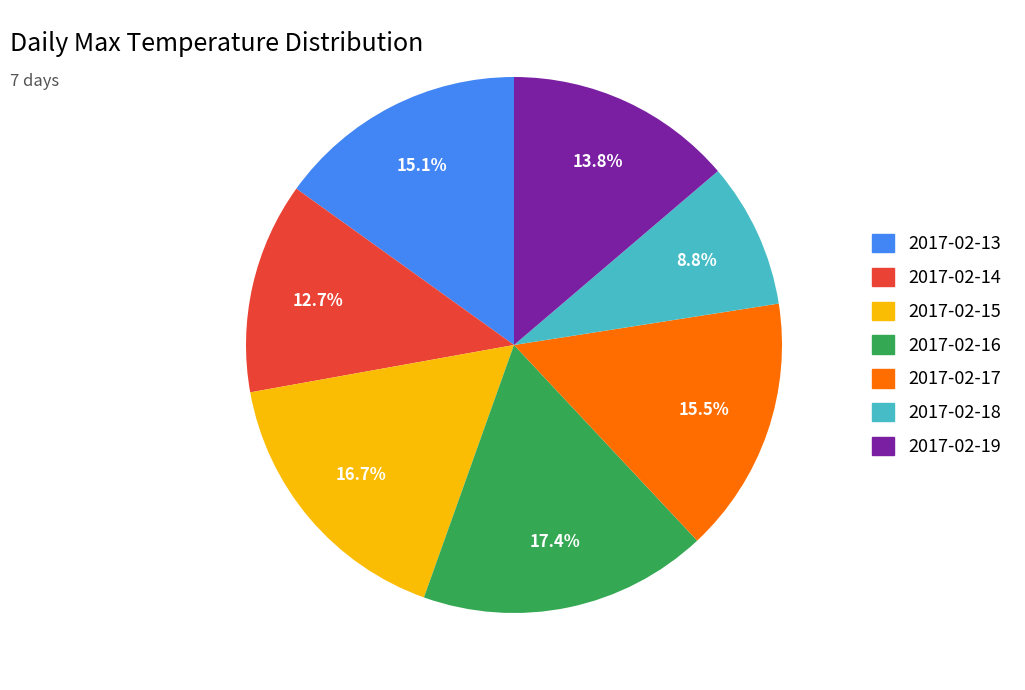

How many slices are in this pie chart?

7